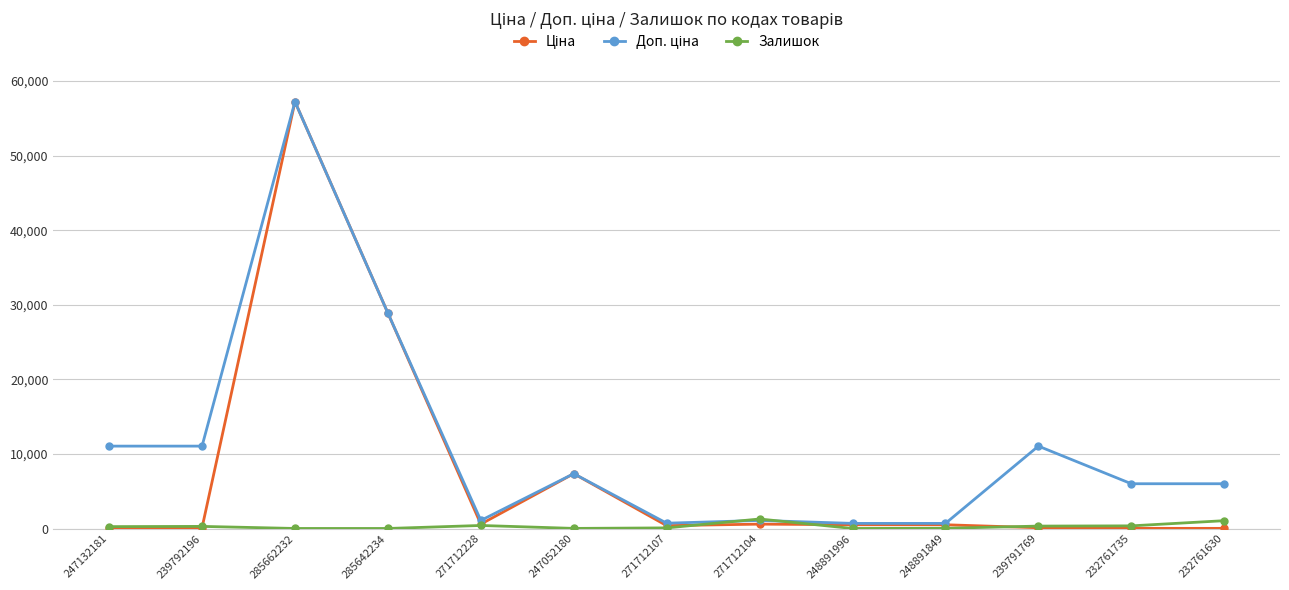

What is the minimum value shown in the chart?

11.0